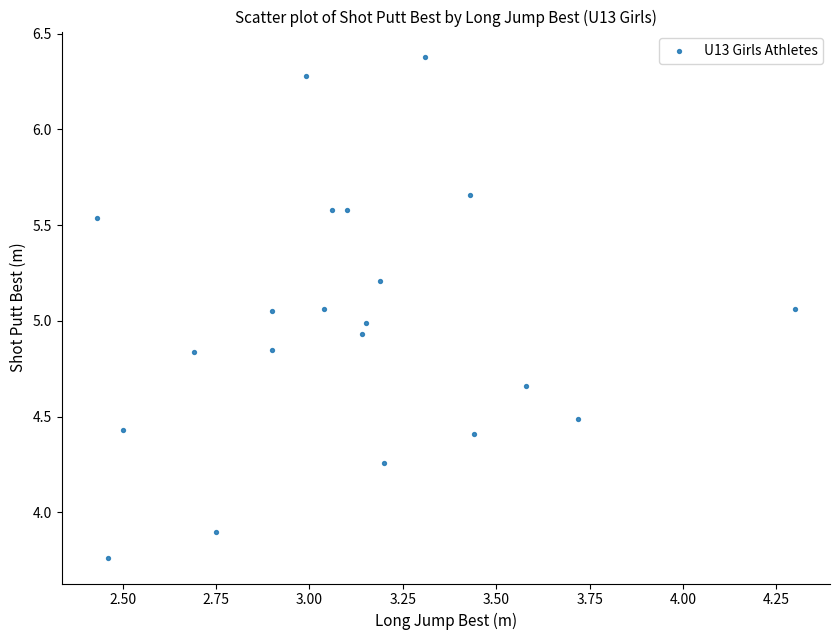

What is the range of X values (max minus min)?

1.9